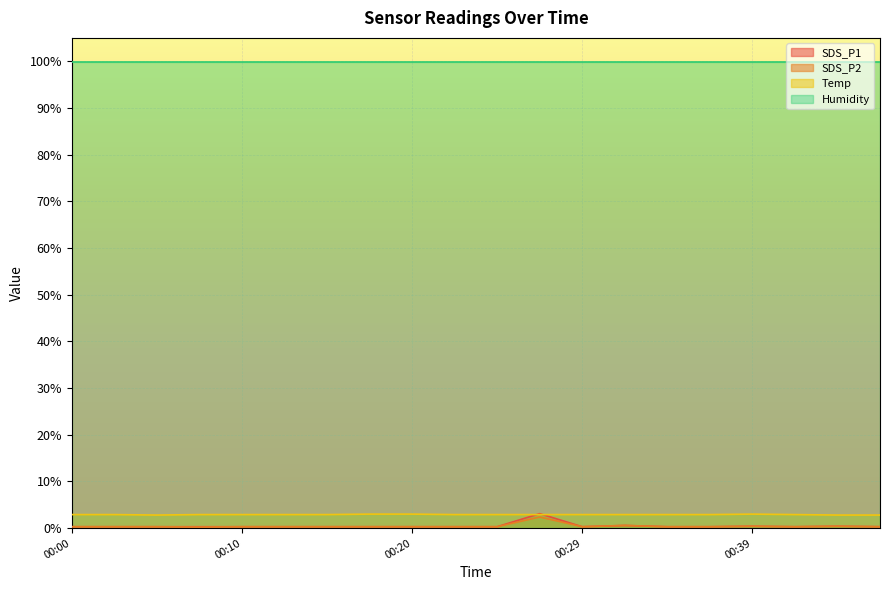

What is the lowest value of the SDS_P2 series?

0.2